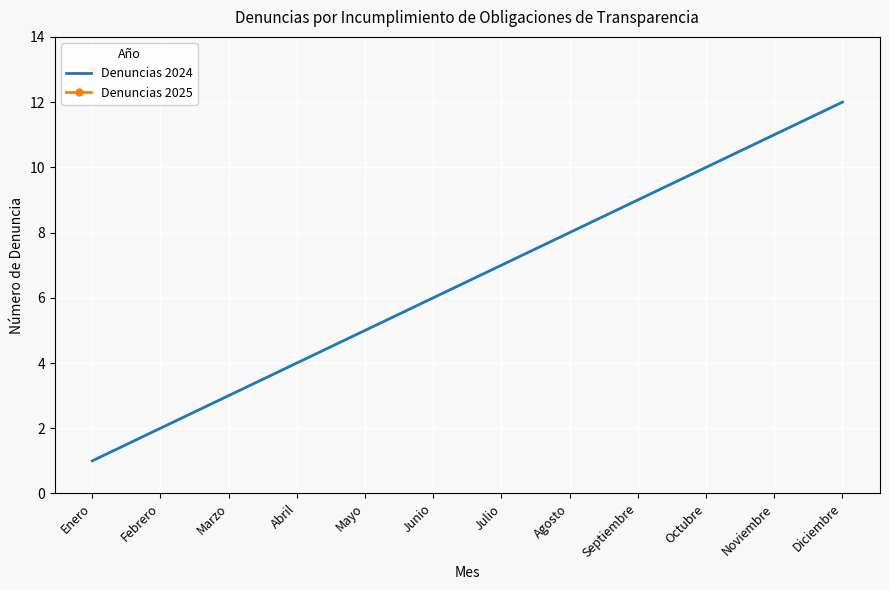

What is the label of the 9th point from the right?

Abril